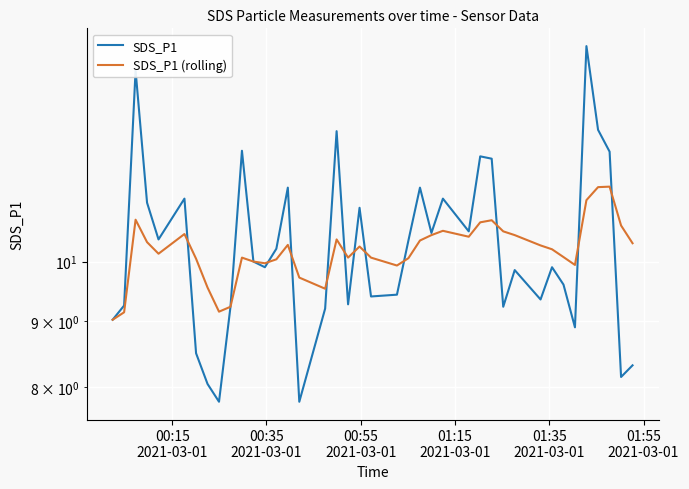

Reading right to left, transcribe all the data shown in this chart.

SDS_P1: 8.3	8.2	12.2	12.6	14.7	8.9	9.6	9.9	9.3	9.8	9.2	12.0	12.1	10.6	11.2	10.5	11.4	10.4	9.4	9.4	11.0	9.3	12.6	9.2	7.8	11.4	10.2	9.9	10.0	12.2	9.2	7.8	8.1	8.5	11.2	10.4	11.1	14.0	9.2	9.0
SDS_P1 (rolling): 10.3	10.7	11.4	11.4	11.2	9.9	10.1	10.2	10.3	10.5	10.6	10.8	10.7	10.4	10.6	10.5	10.4	10.1	9.9	10.1	10.3	10.1	10.4	9.5	9.7	10.3	10.0	10.0	10.0	10.1	9.2	9.2	9.6	10.1	10.5	10.1	10.3	10.8	9.1	9.0